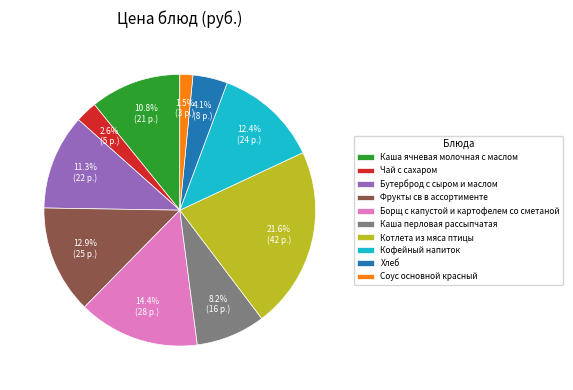

To the nearest percent, what percentage of the pie is Котлета из мяса птицы?

22%